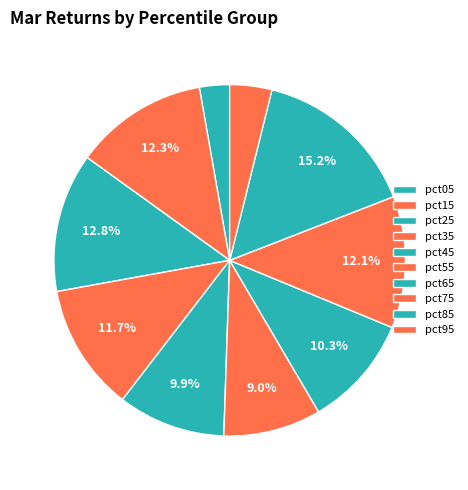

To the nearest percent, what is the average slice percentage?

10%